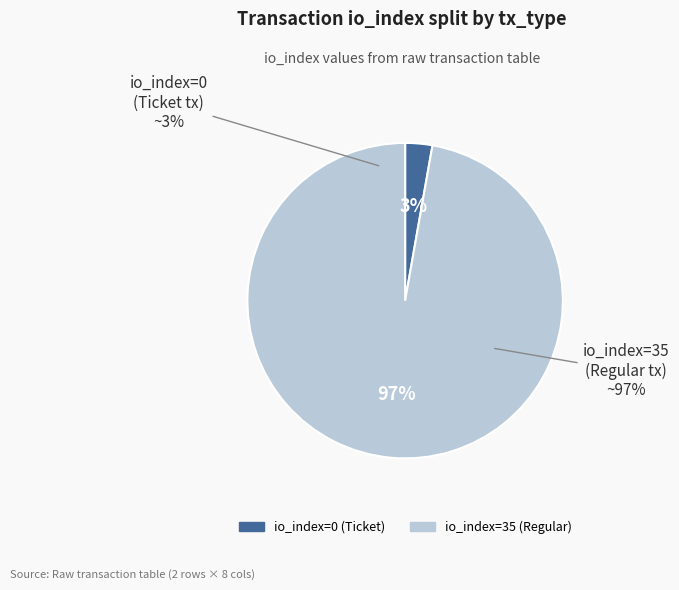

Which category has the biggest portion of the pie?

io_index=35 (Regular)